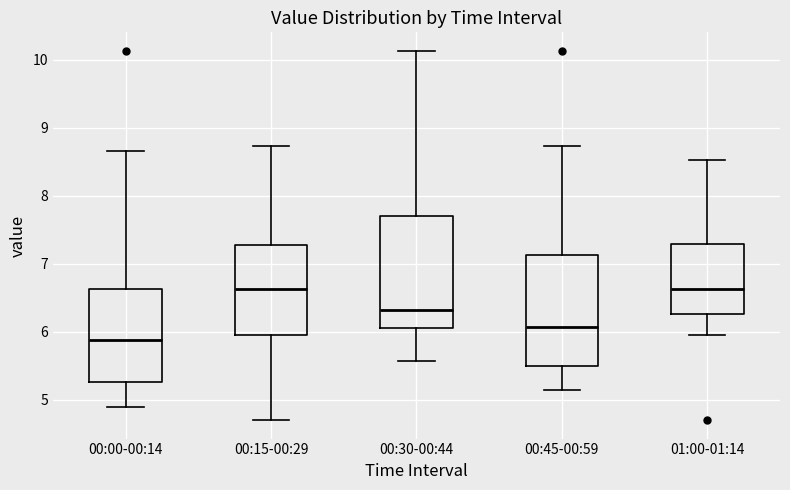

Where does the upper whisker of the box for 00:45-00:59 end on the y-axis? The values are not printed on the chart, so give them approximately, as read against the axis.

8.7